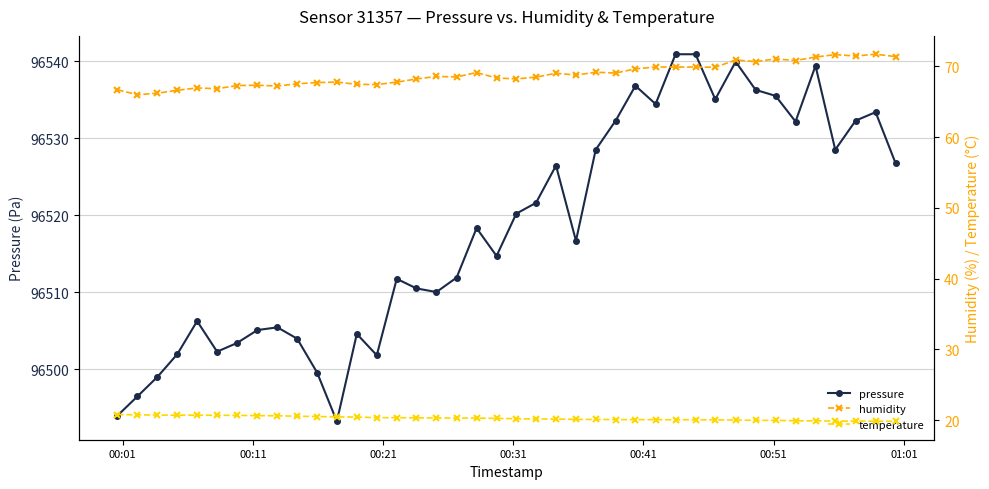

What is the maximum value for pressure?

96540.9